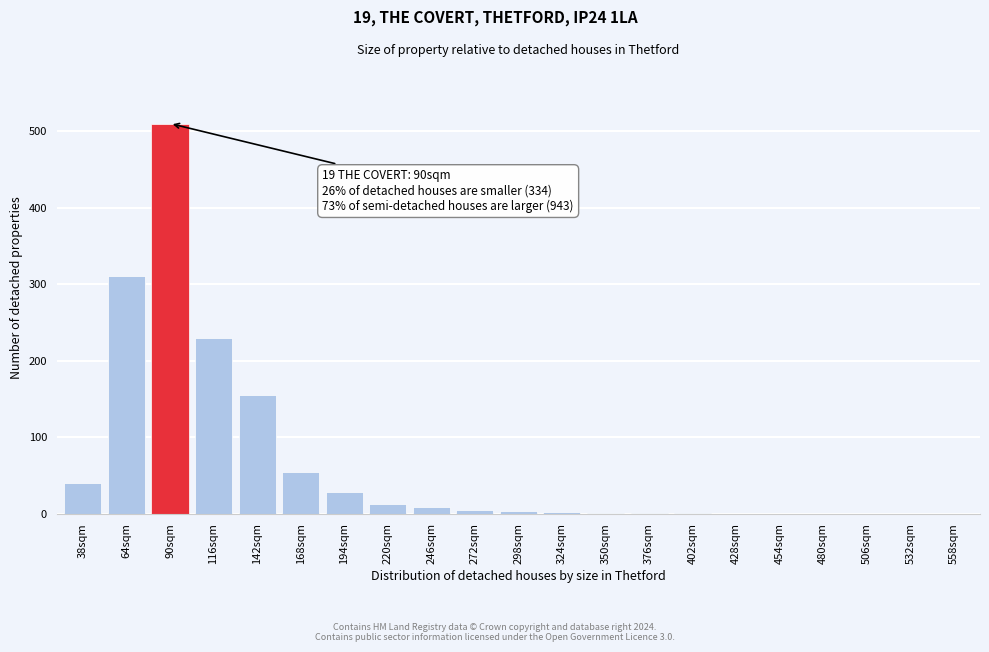

At which label is the value closest to 255?

116sqm